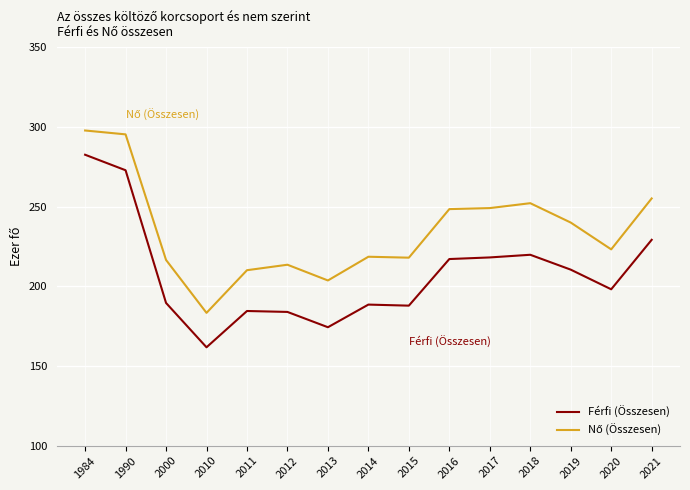

At which category is the sum across all series the highest?

1984